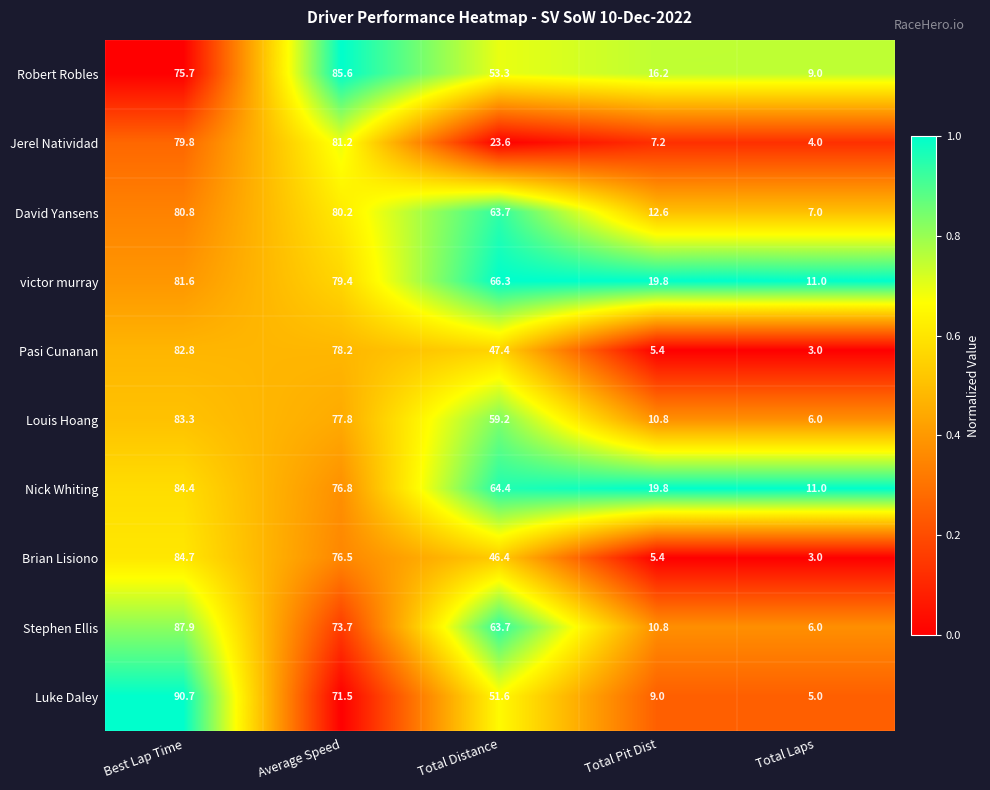

Which series has the largest range (max minus min)?

Luke Daley